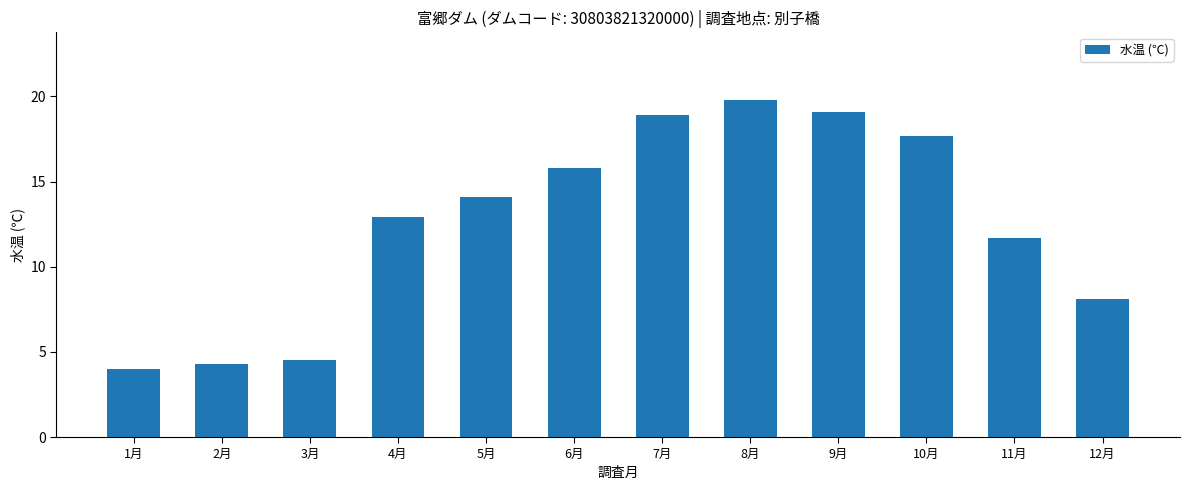

What is the label of the 5th bar from the left?

5月